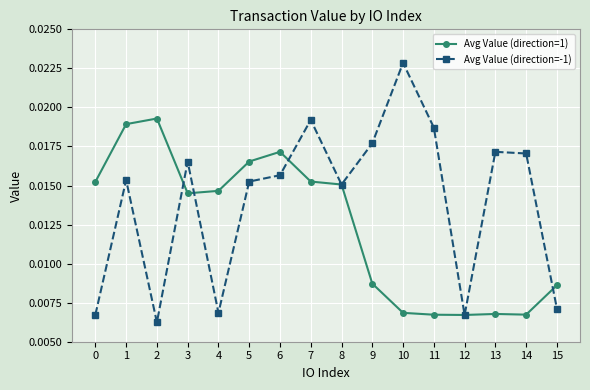

Between 3 and 9, which series saw the biggest shift?

Avg Value (direction=1)